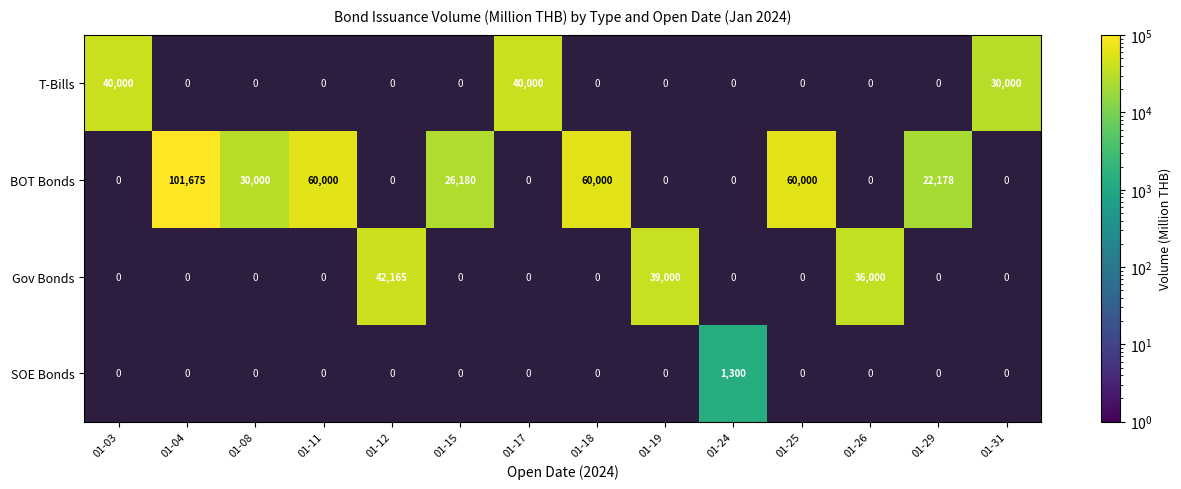

True or false: T-Bills has a value of 46922 at 01-31.

False